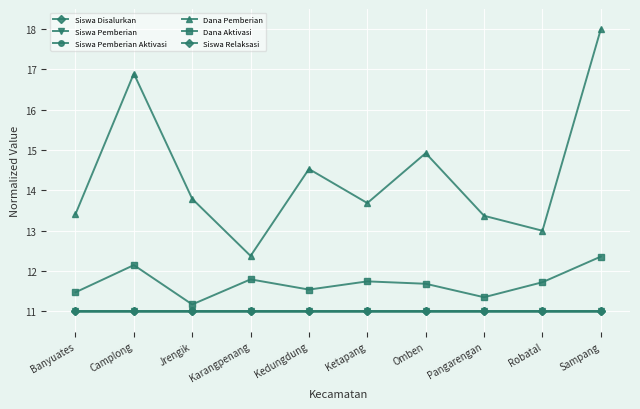

Count the number of data series in this chart.

6